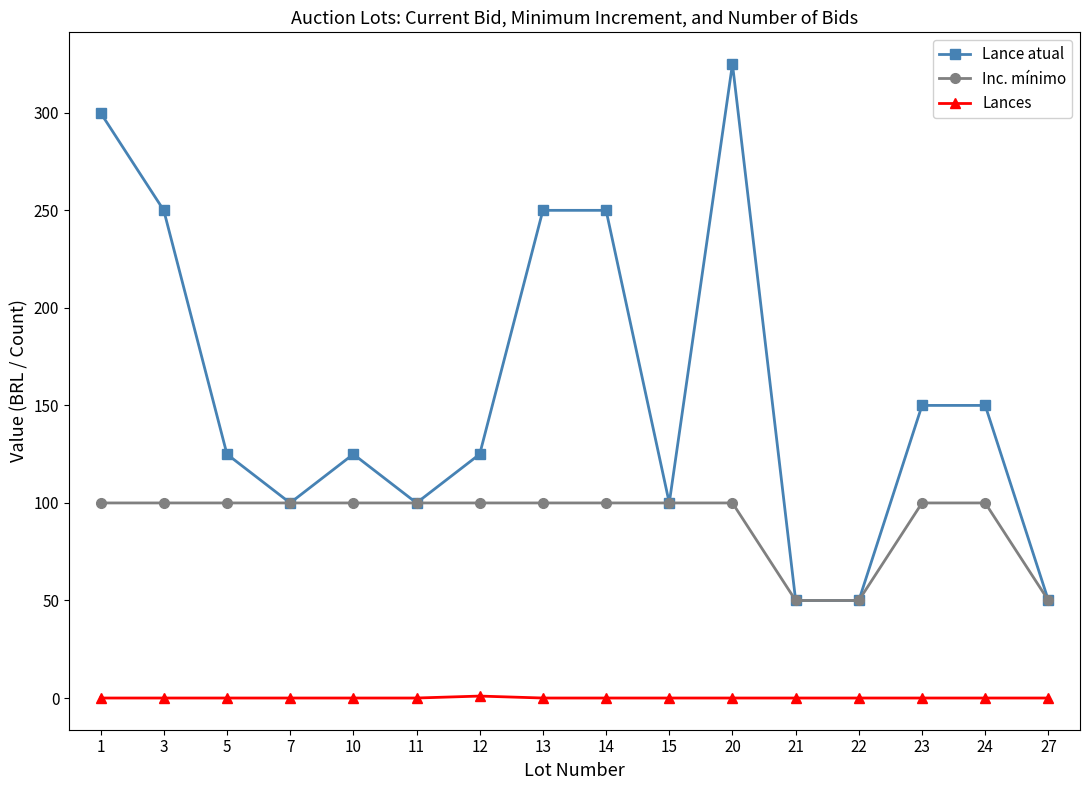

Rank the series at 12 from lowest to highest value.

Lances, Inc. mínimo, Lance atual